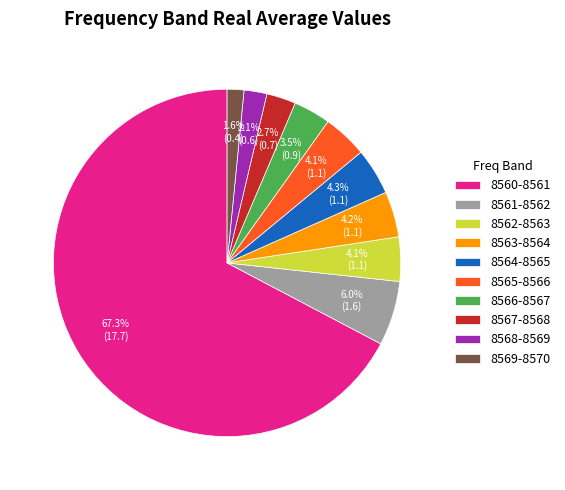

Which has a higher value, 8560-8561 or 8563-8564?

8560-8561